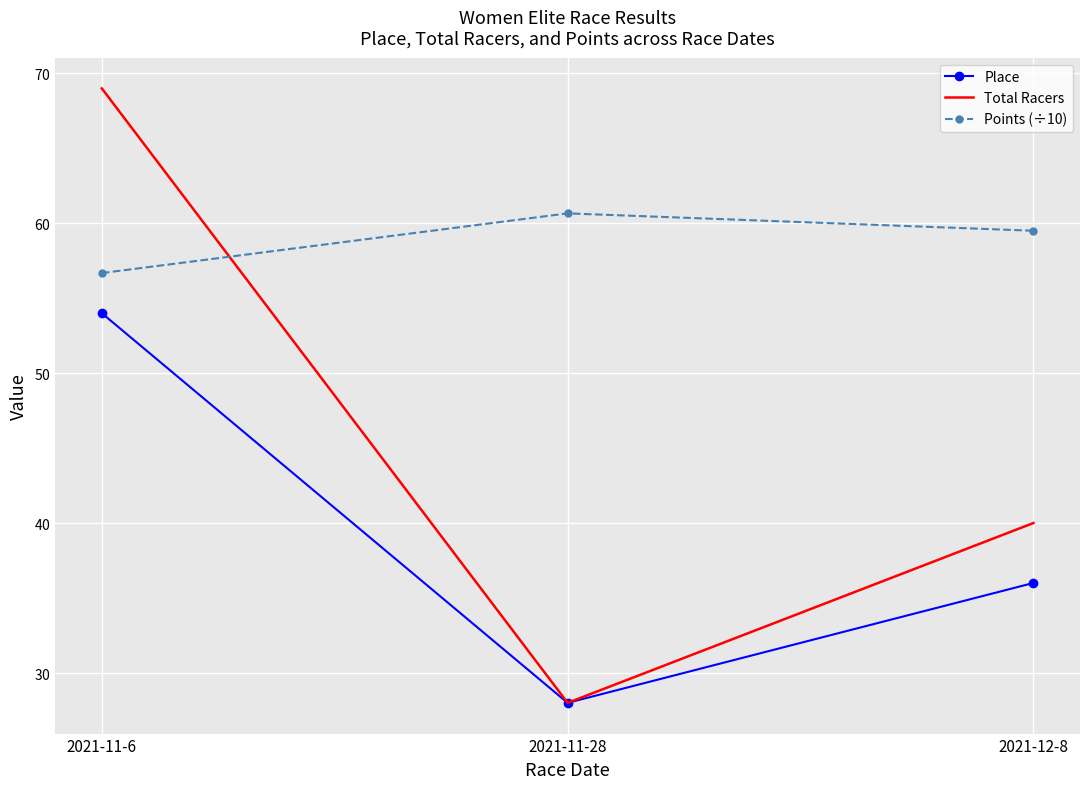

What are all the series names shown in the legend?

Place, Total Racers, Points (÷10)